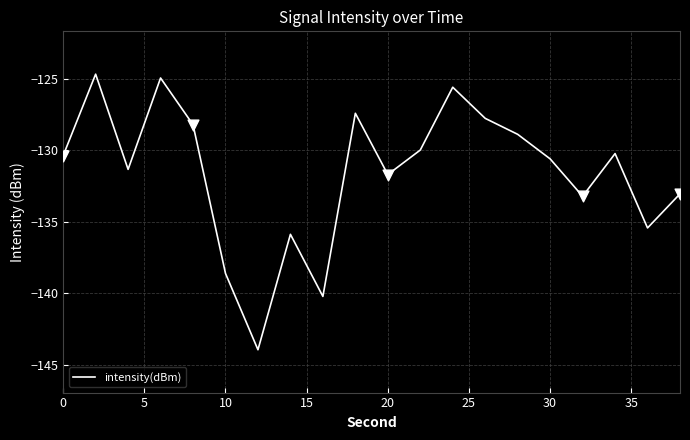

What is the difference between the maximum and minimum values?

19.3